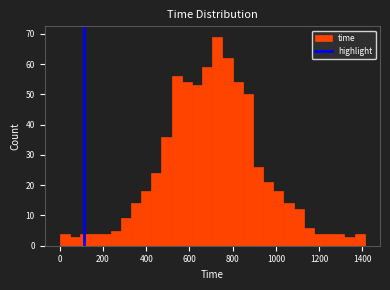

Read against the x-axis, roughly where is the centre of the tallest bar?

720